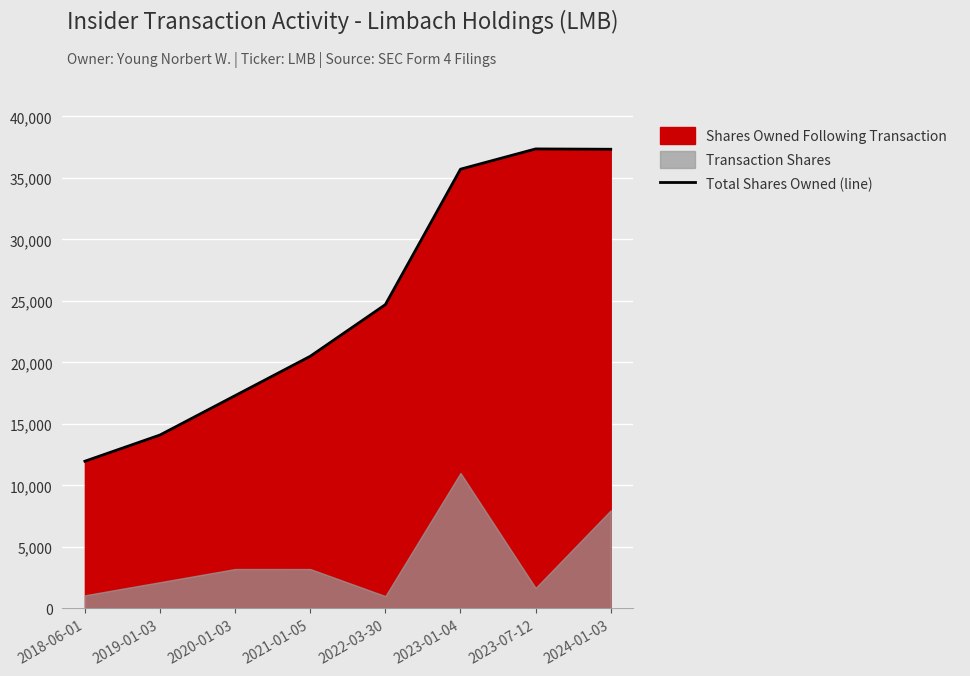

What is the sum of the values at 2023-01-04 and 2024-01-03?

73038